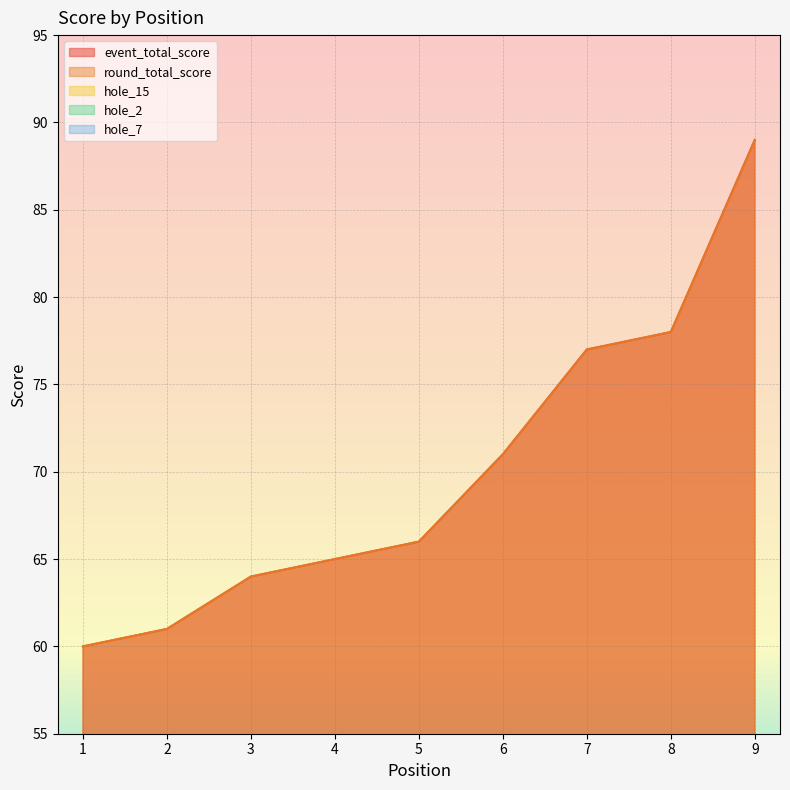

At which category is the sum across all series the highest?

9